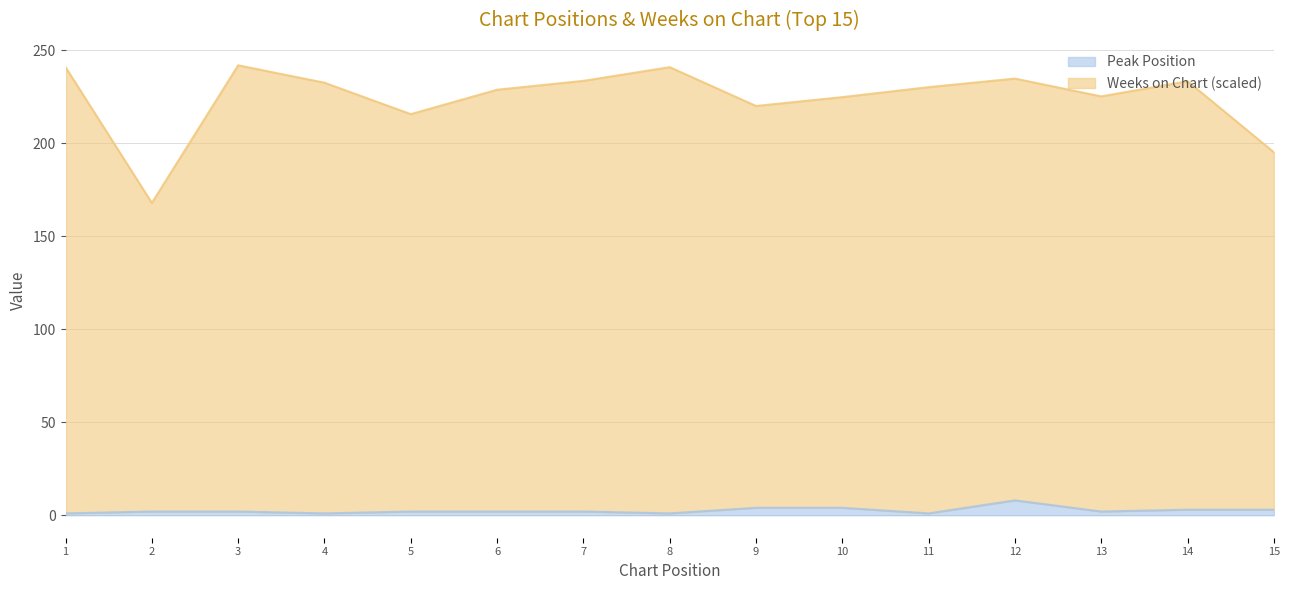

Which series has the largest range (max minus min)?

Weeks on Chart